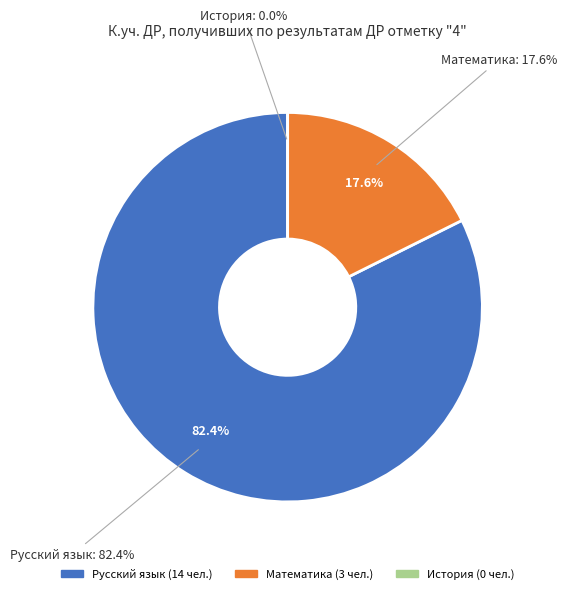

Which slice is the smallest?

История